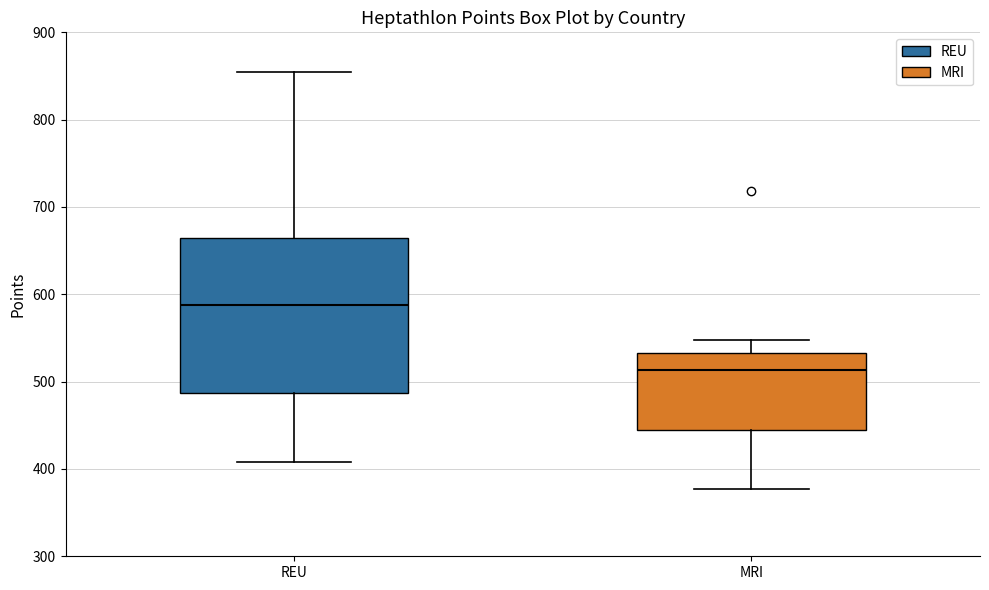

Which box's median line is the highest?

REU